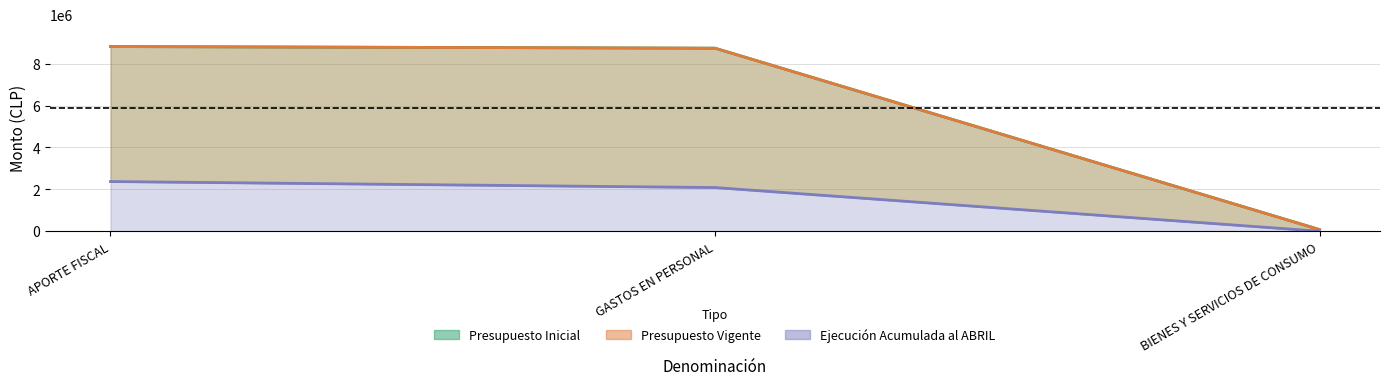

At how many categories does at least one series exceed 3237709?

2